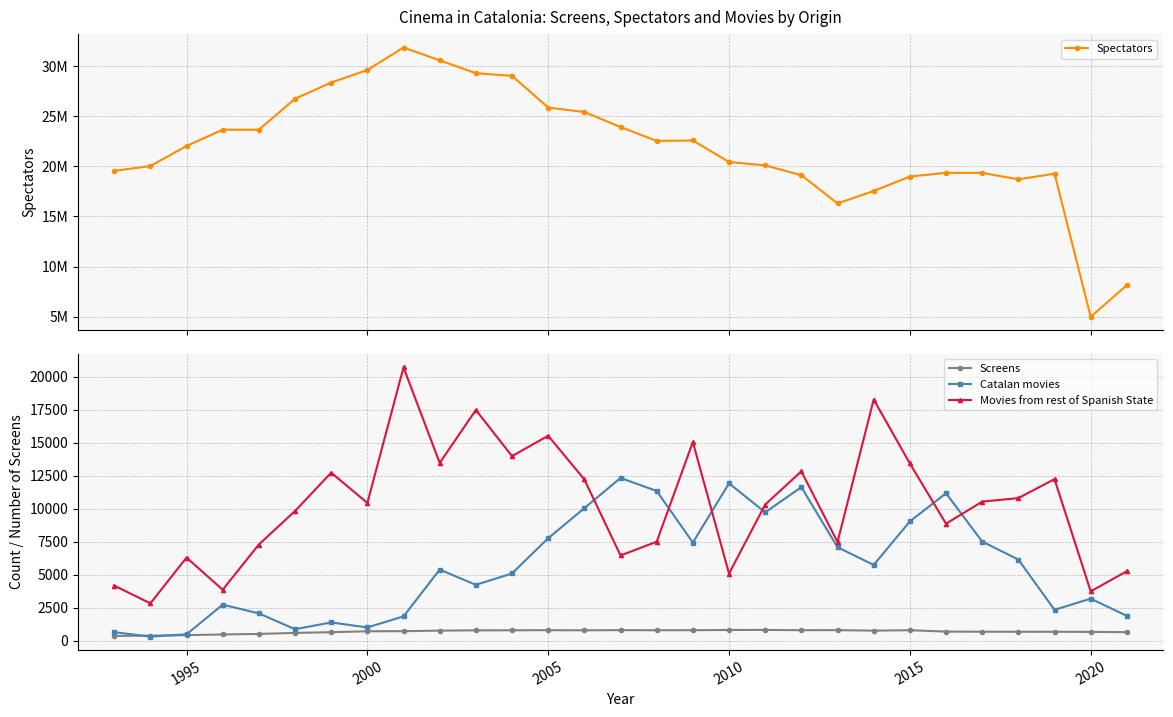

True or false: Screens and Movies from rest of Spanish State intersect in this chart.

False